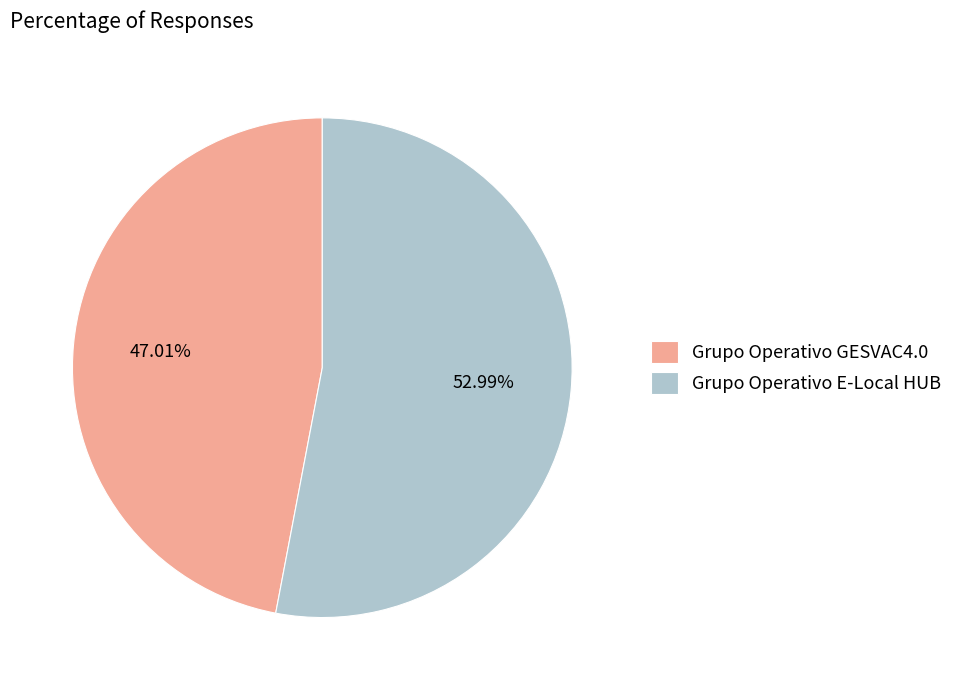

Is there a majority slice in this chart?

Yes